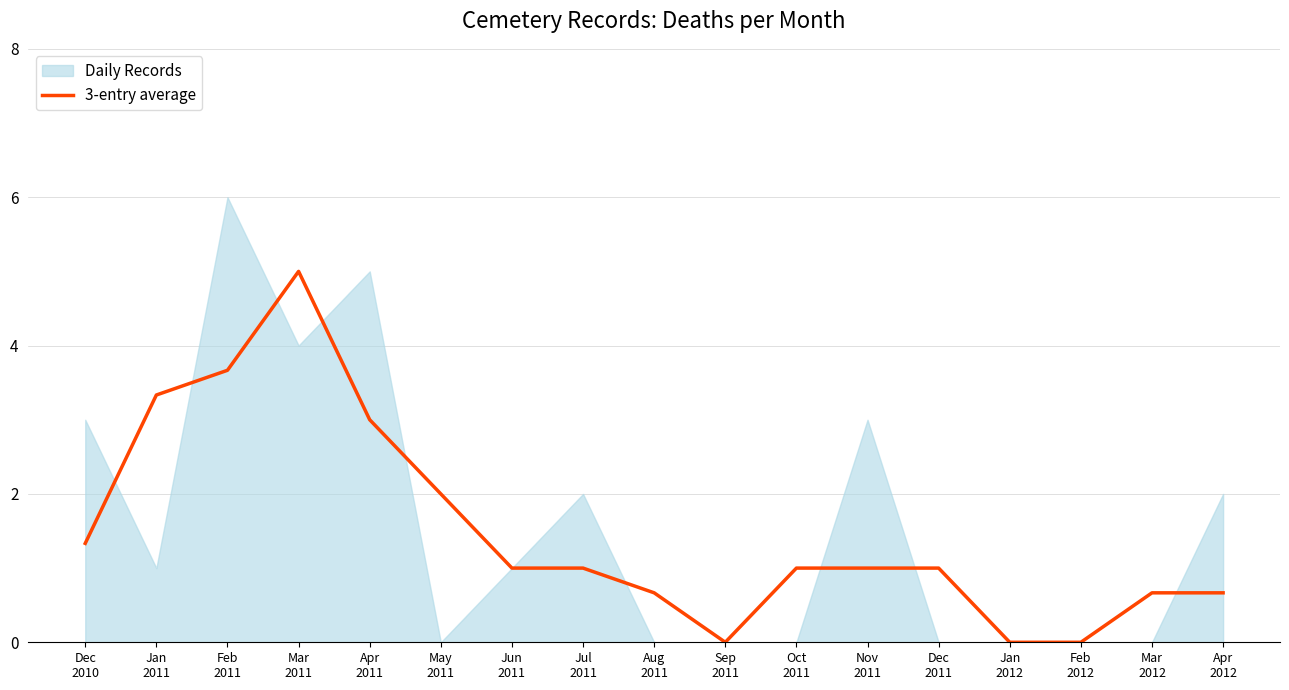

Between Dec
2011 and Jun
2011, which is larger?

Dec
2011